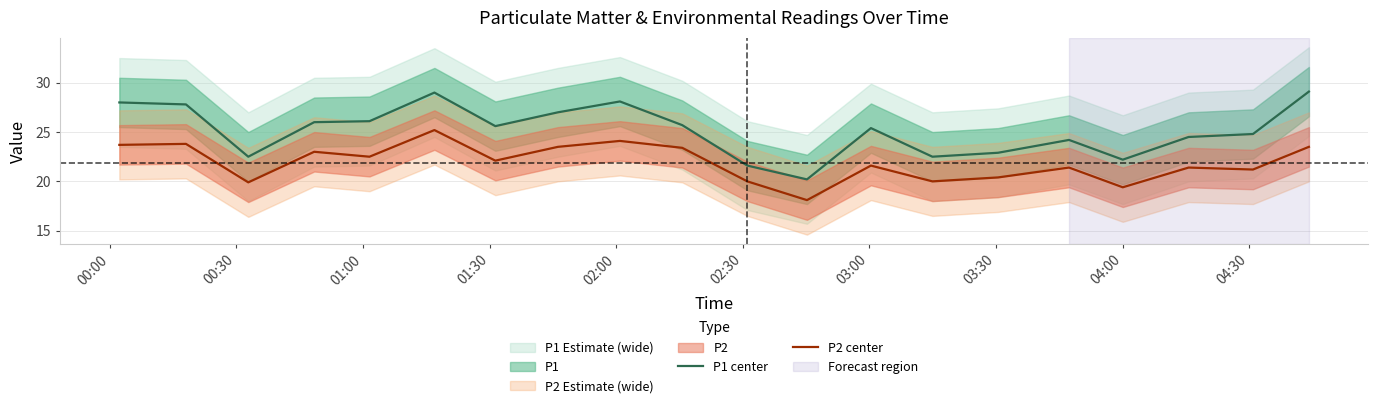

What is the lowest value of the P2 center series?

18.1